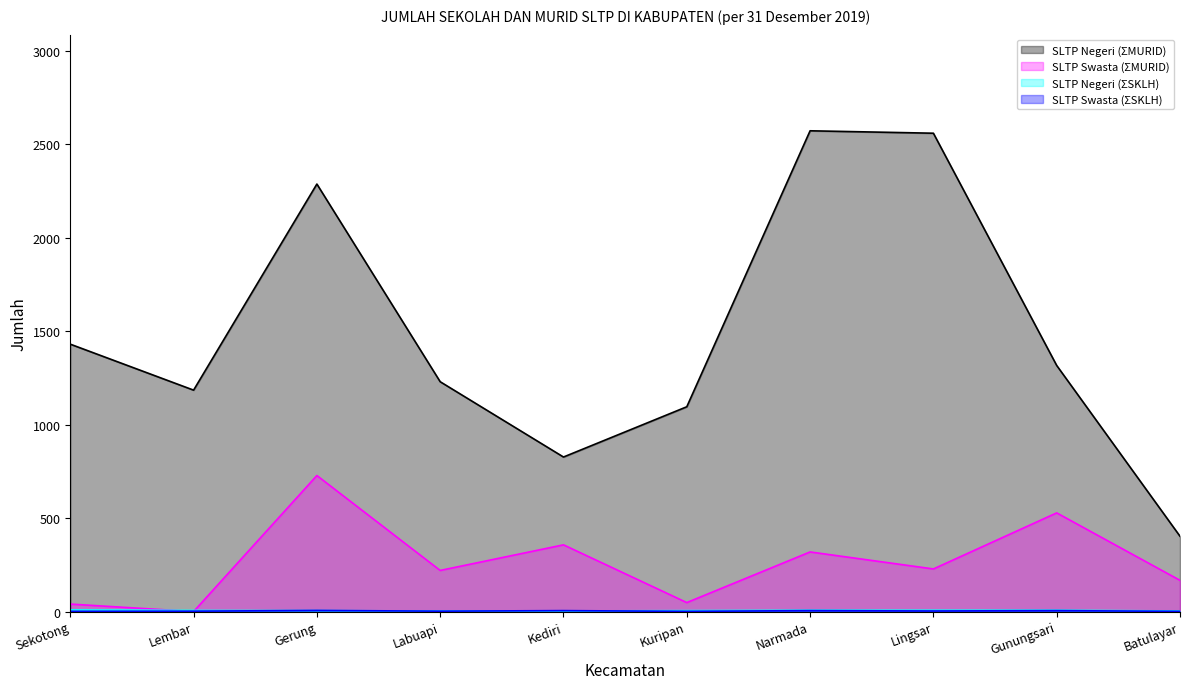

At which category does SLTP Swasta (ƩMURID) reach its first local peak?

Gerung